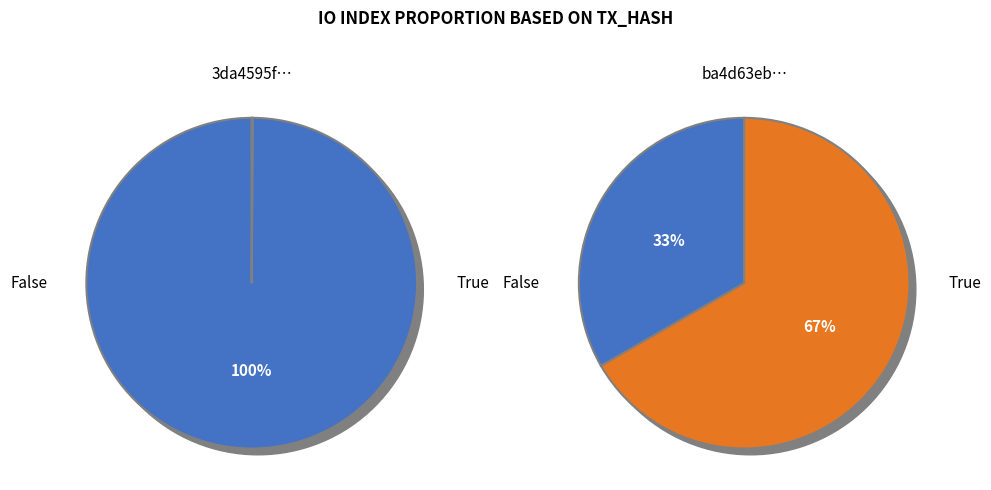

What is the smallest slice in the pie chart?

io_index=0